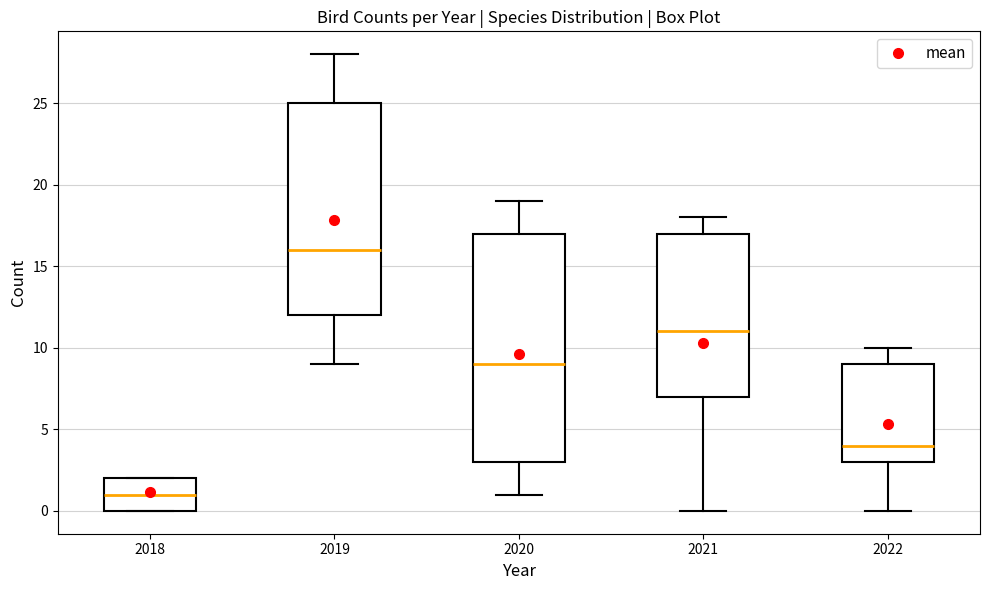

Reading left to right, transcribe this box plot: for each box, give where its median line is, the range the box spans, and where its two whiskers end, as read against the y-axis. The values are not printed on the chart, so give them approximately, as read against the axis.

2018: median 1, box 0 to 2, whiskers 0 to 2
2019: median 16, box 12 to 25, whiskers 9 to 28
2020: median 9, box 3 to 17, whiskers 1 to 19
2021: median 11, box 7 to 17, whiskers 0 to 18
2022: median 4, box 3 to 9, whiskers 0 to 10